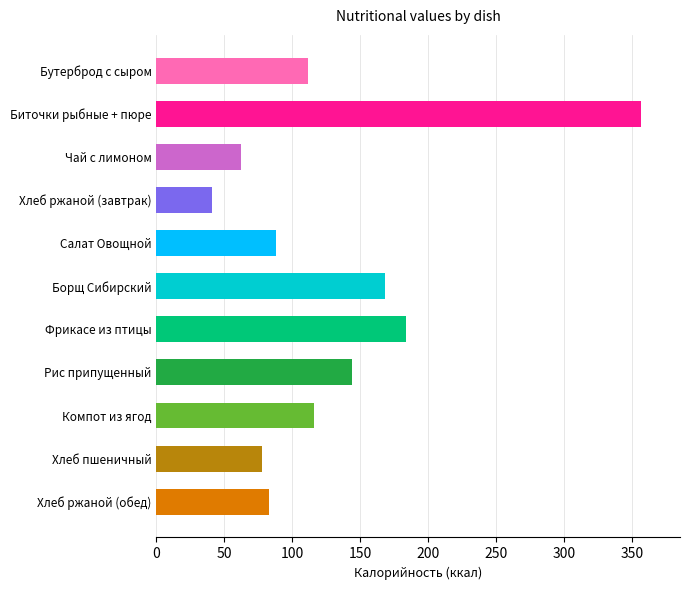

Where is the data nearest to the value 199?

Фрикасе из птицы